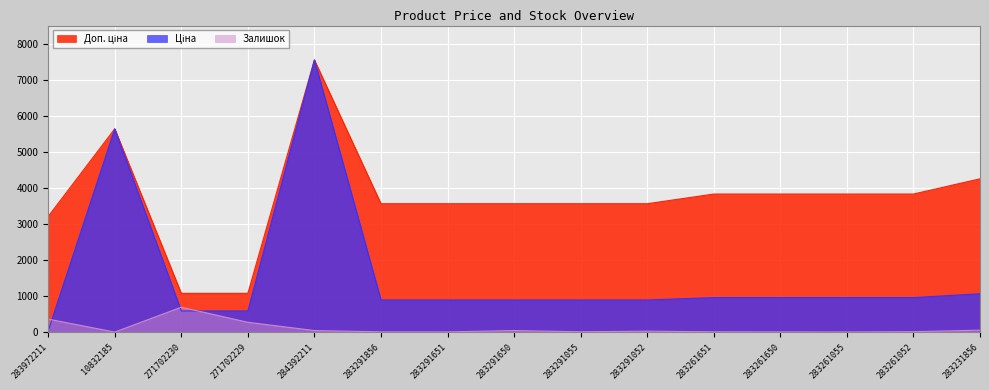

What is the sum of the Залишок values at 271702229 and 271702230?

962.0